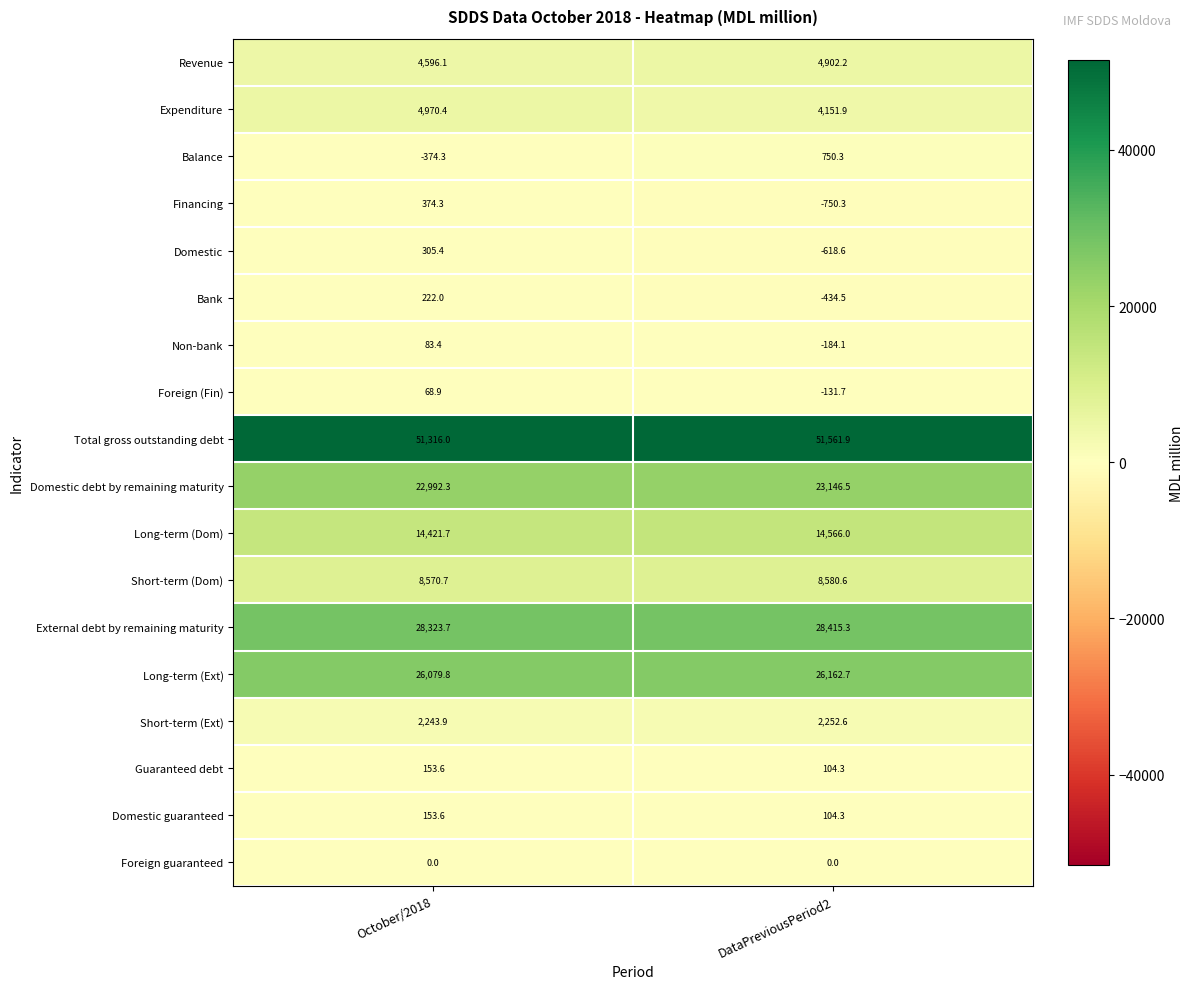

What is the minimum value shown in the chart?

-750.3